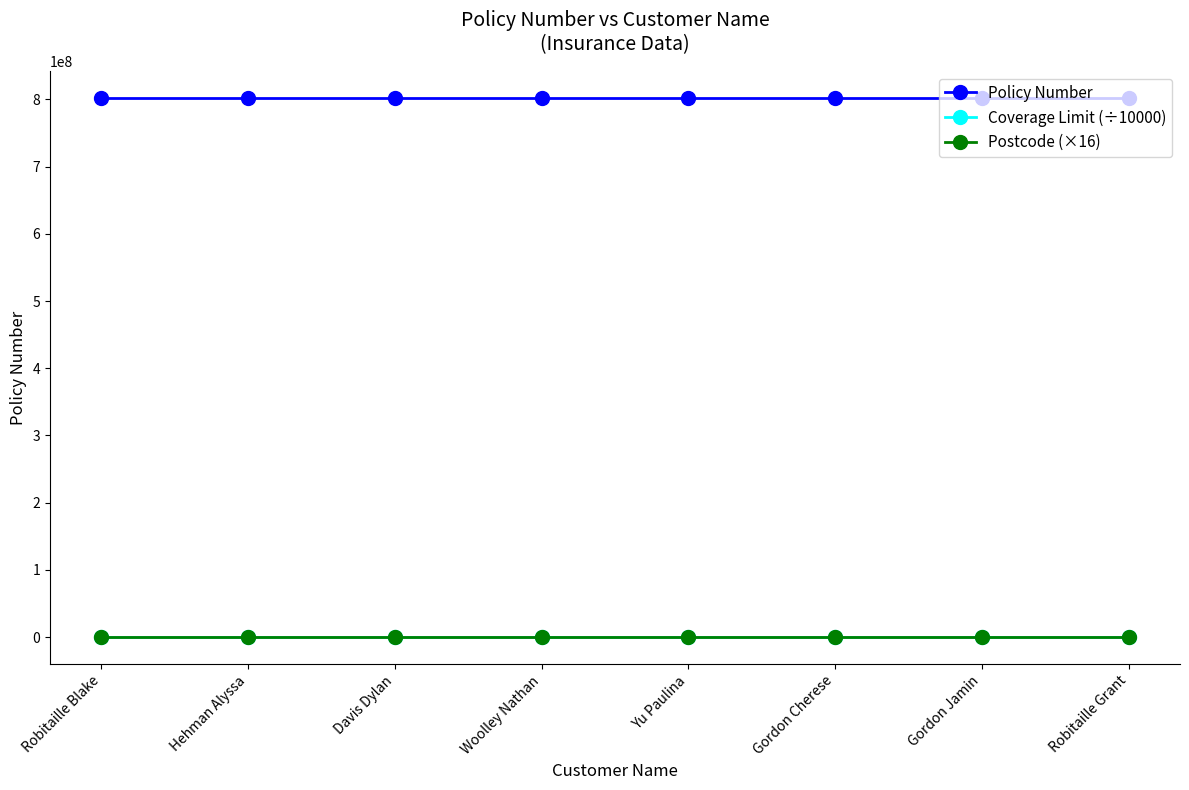

What is the sum of all Policy Number values?

6416393764